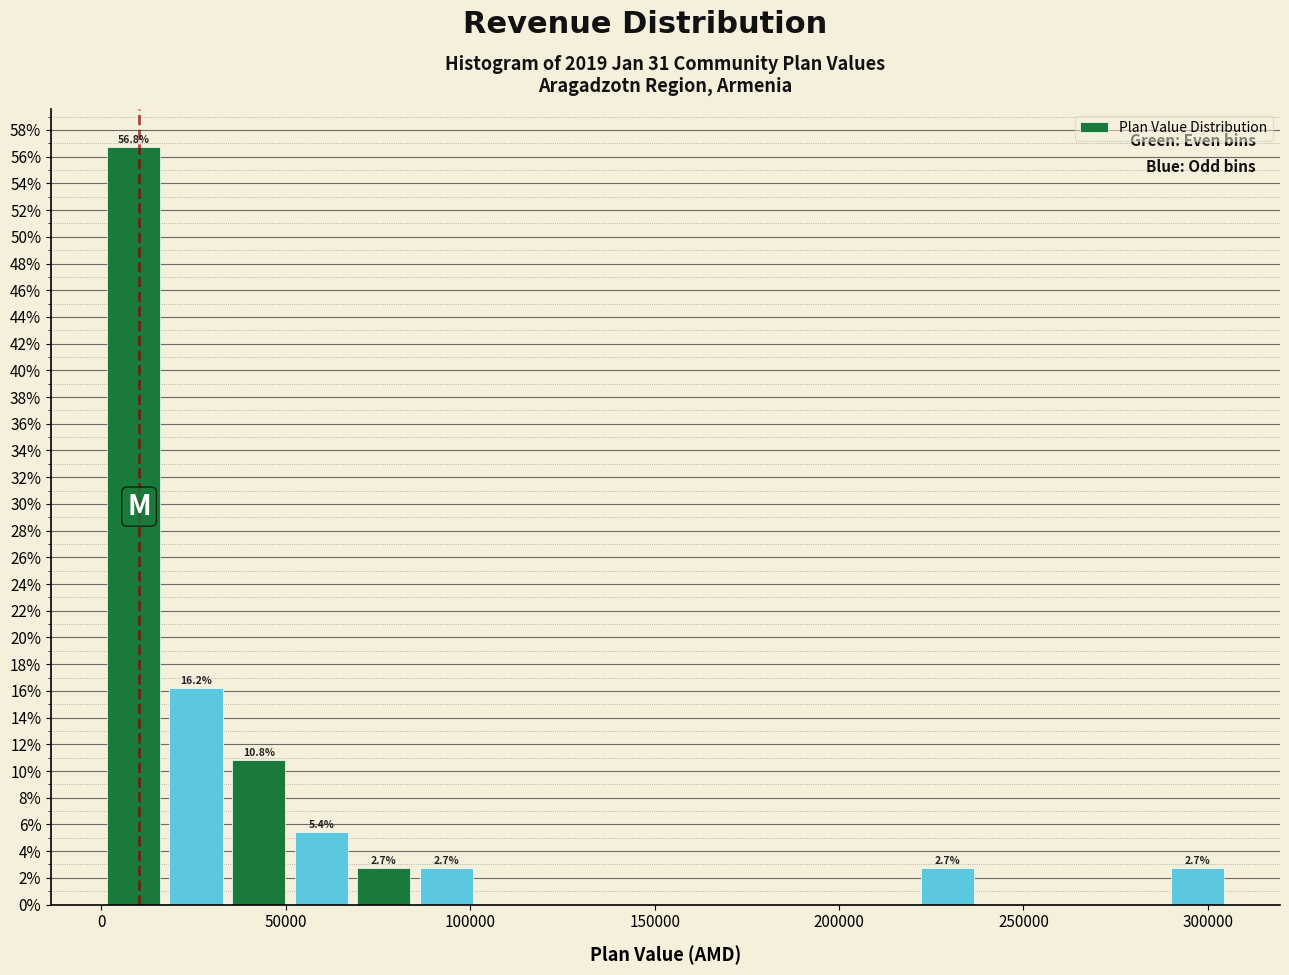

Around what value on the x-axis is the tallest bar? Give the approximate position of its centre, as read against the axis.

10000